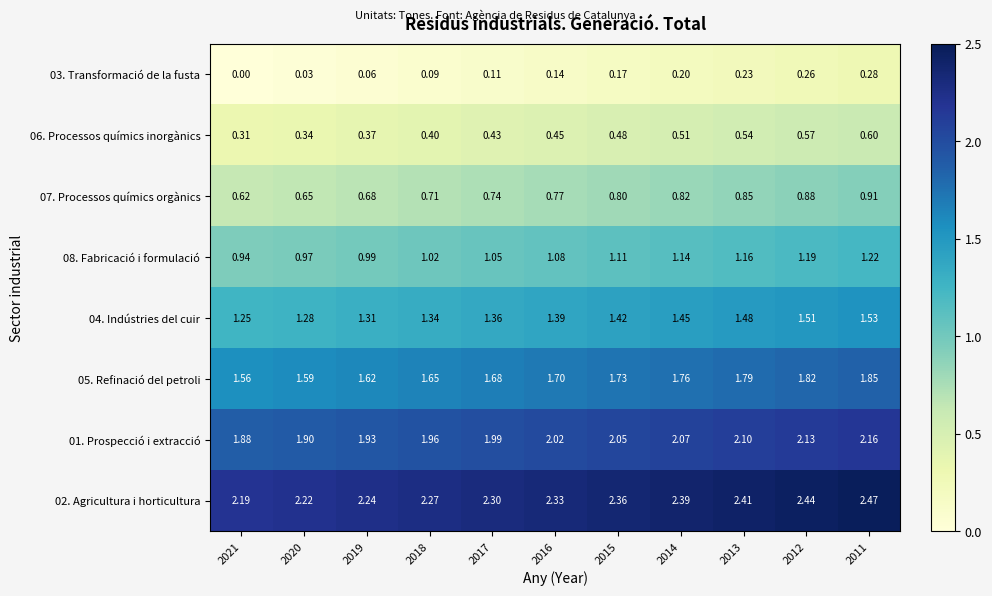

Count the number of categories in the chart.

11